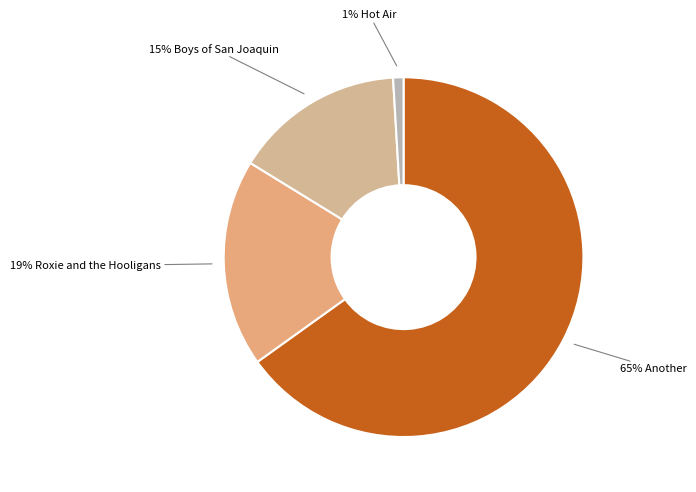

How many segments does this pie chart have?

4